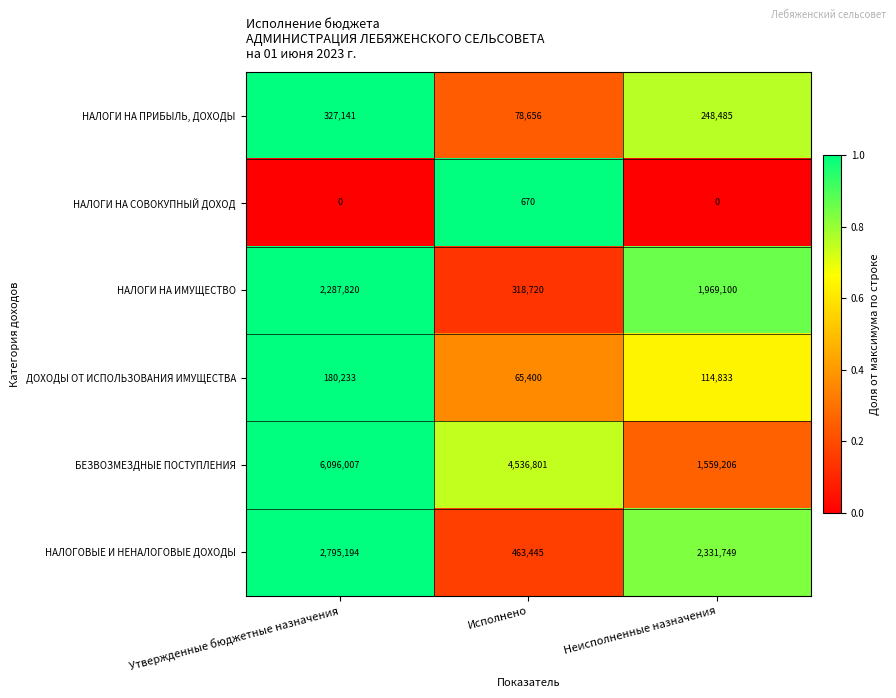

What is the difference between the maximum and minimum values in the БЕЗВОЗМЕЗДНЫЕ ПОСТУПЛЕНИЯ series?

4536801